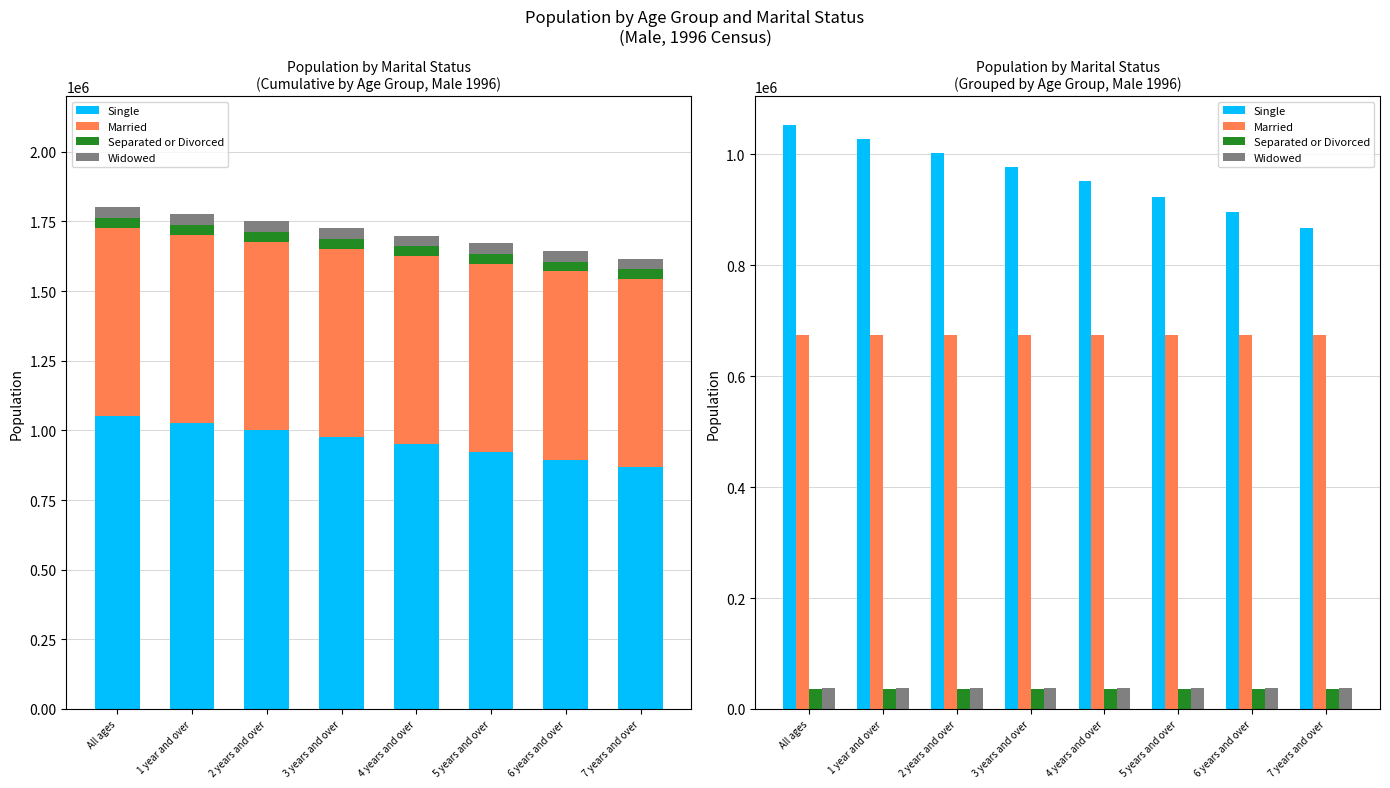

Reading left to right, list all the values displayed in this chart.

Single: All ages=1052575	1 year and over=1027344	2 years and over=1002381	3 years and over=977136	4 years and over=951131	5 years and over=923835	6 years and over=895334	7 years and over=867063
Married: All ages=674955	1 year and over=674955	2 years and over=674955	3 years and over=674955	4 years and over=674955	5 years and over=674955	6 years and over=674955	7 years and over=674955
Separated or Divorced: All ages=35661	1 year and over=35661	2 years and over=35661	3 years and over=35661	4 years and over=35661	5 years and over=35661	6 years and over=35661	7 years and over=35661
Widowed: All ages=37041	1 year and over=37041	2 years and over=37041	3 years and over=37041	4 years and over=37041	5 years and over=37041	6 years and over=37041	7 years and over=37041